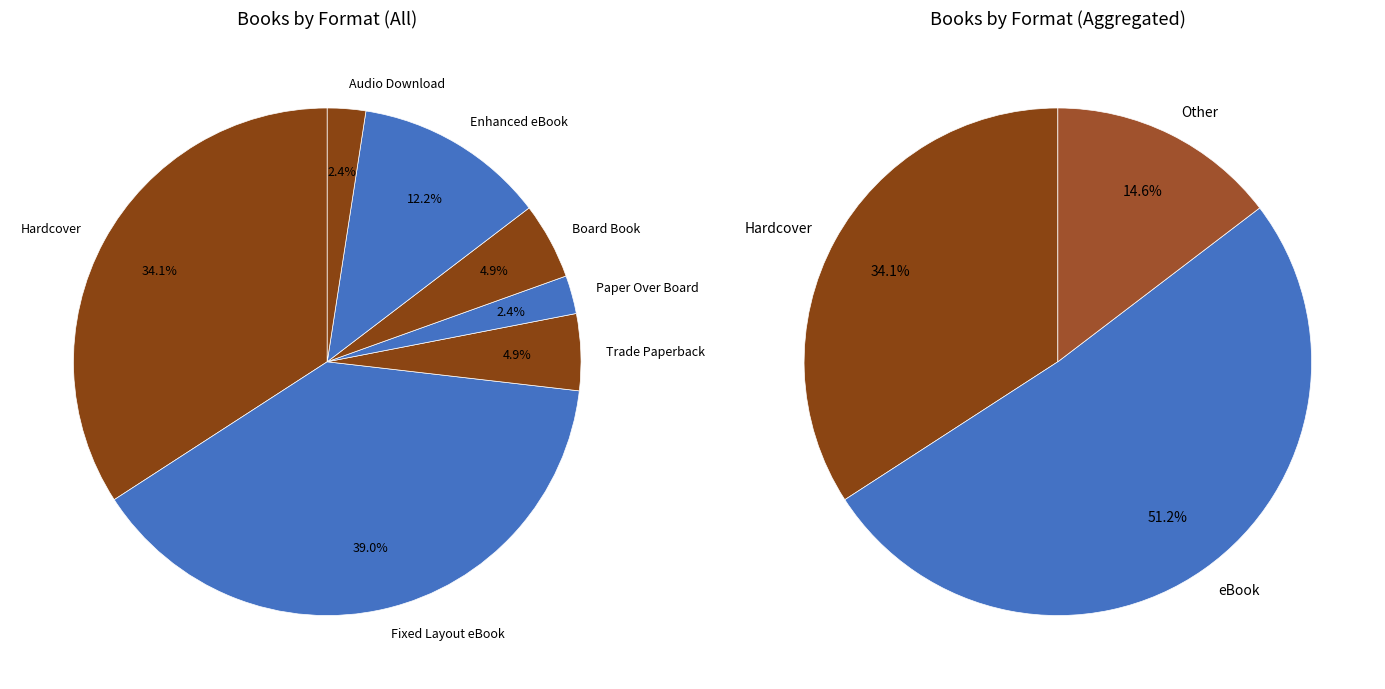

True or false: Hardcover accounts for 24% of the total.

False